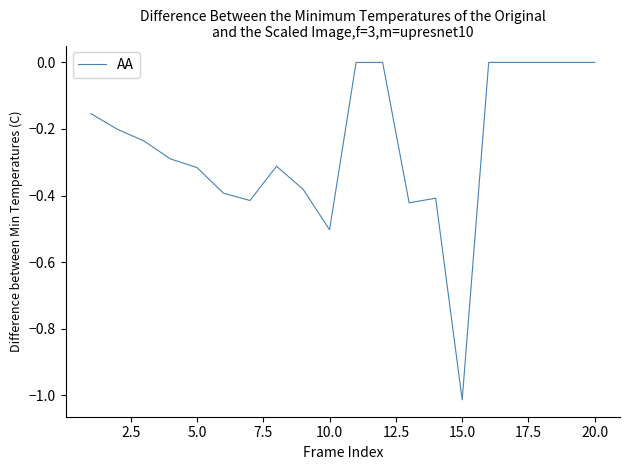

What is the difference between the maximum and minimum values?

1.0